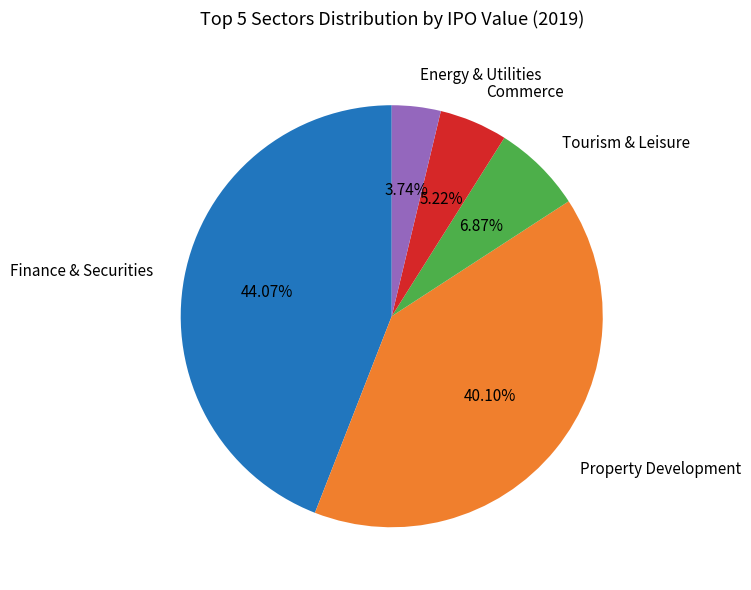

How many slices are in this pie chart?

5